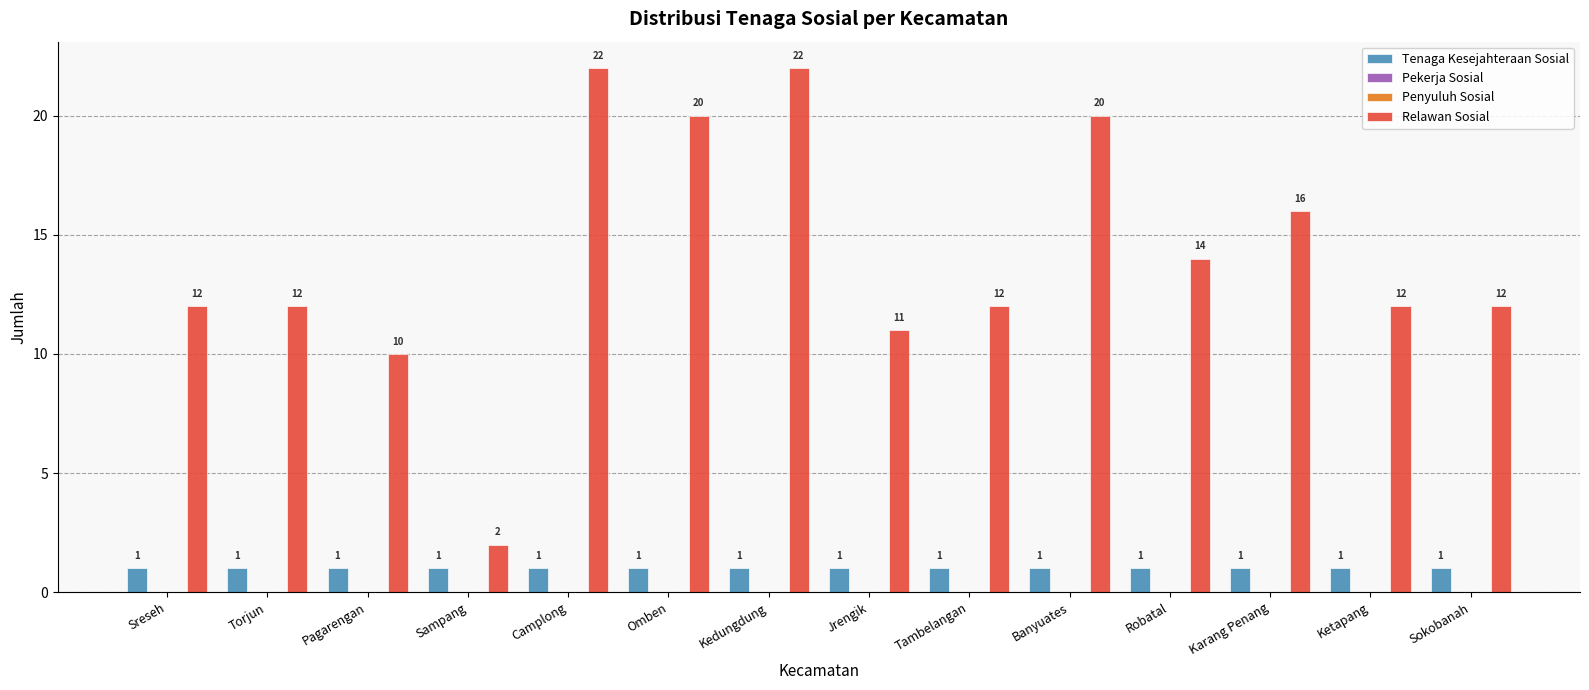

At which category is the sum across all series the highest?

Camplong